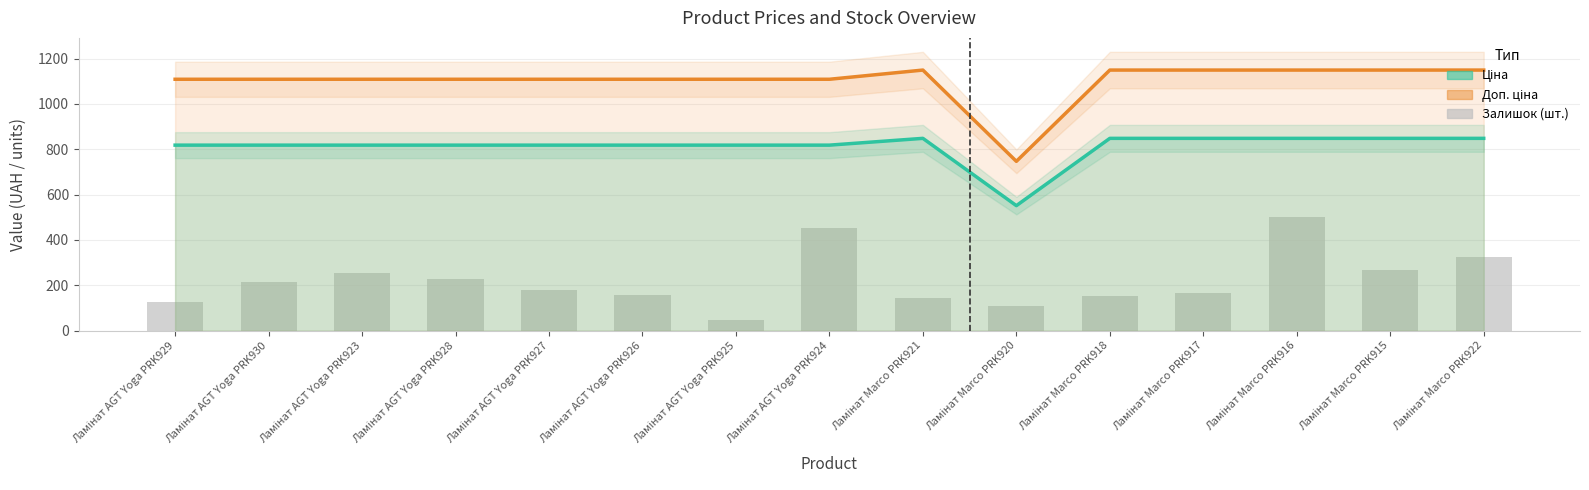

List the labels in order of Ціна value, largest first.

Ламінат Marco PRK921, Ламінат Marco PRK918, Ламінат Marco PRK917, Ламінат Marco PRK916, Ламінат Marco PRK915, Ламінат Marco PRK922, Ламінат AGT Yoga PRK929, Ламінат AGT Yoga PRK930, Ламінат AGT Yoga PRK923, Ламінат AGT Yoga PRK928, Ламінат AGT Yoga PRK927, Ламінат AGT Yoga PRK926, Ламінат AGT Yoga PRK925, Ламінат AGT Yoga PRK924, Ламінат Marco PRK920